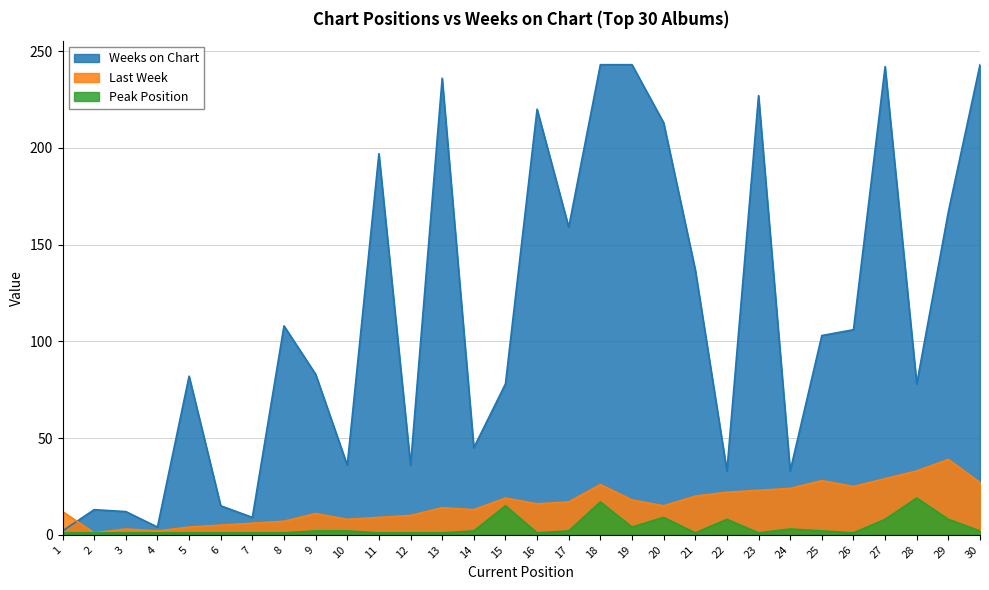

The Last Week series shows 13 at 24. True or false?

False